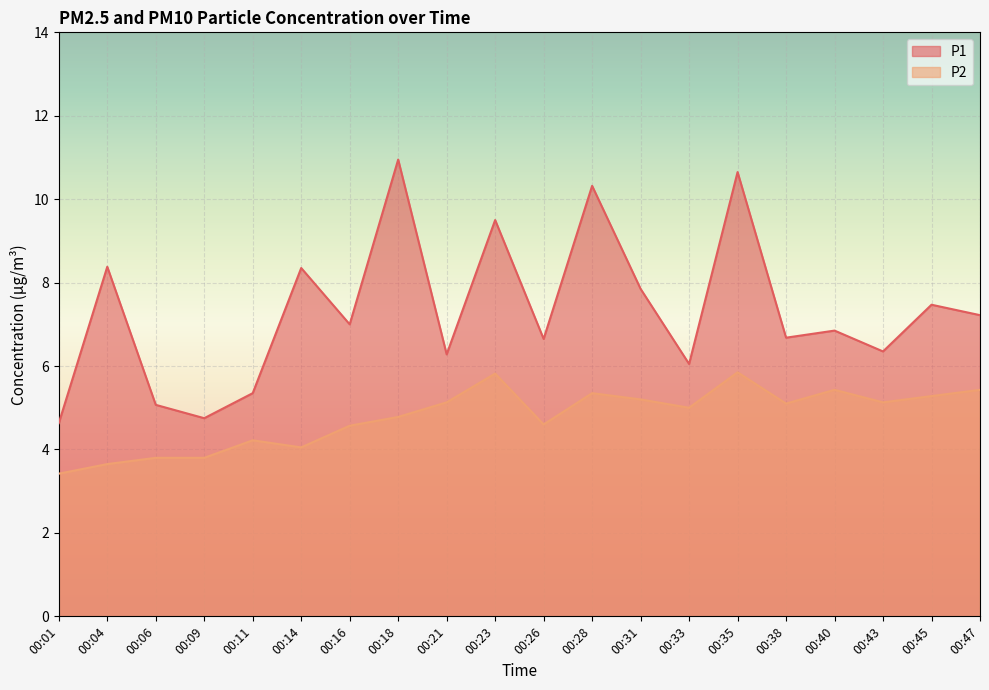

At which category does the chart reach its minimum across all series?

00:01